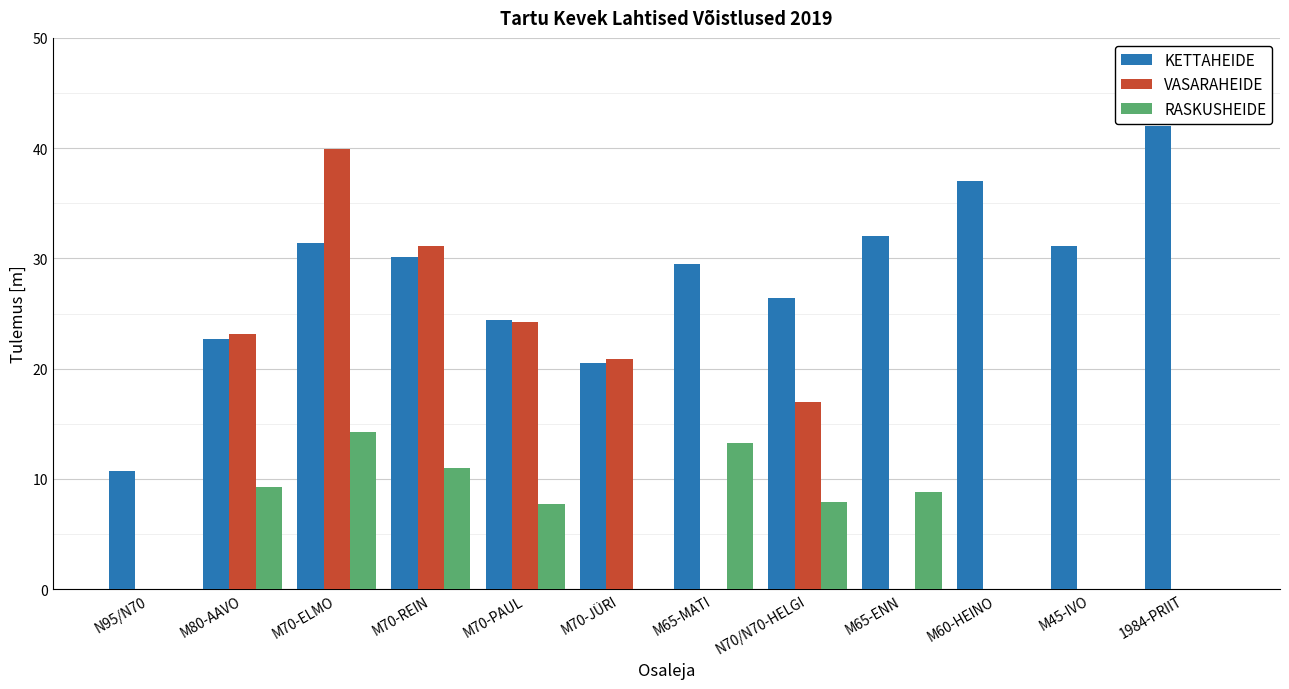

What value does the VASARAHEIDE series have at M70-JÜRI?

20.9